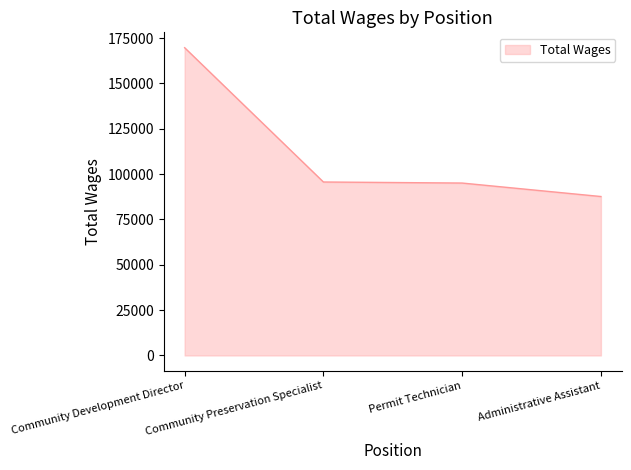

Is it true that the value at Community Preservation Specialist is 95617?

True